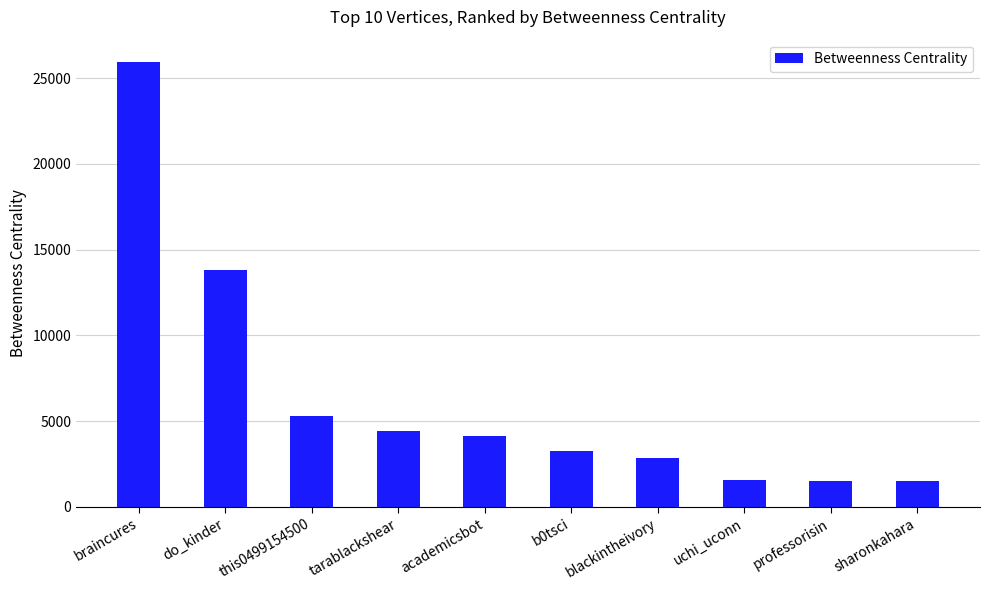

What is the sum of all values?

64399.6